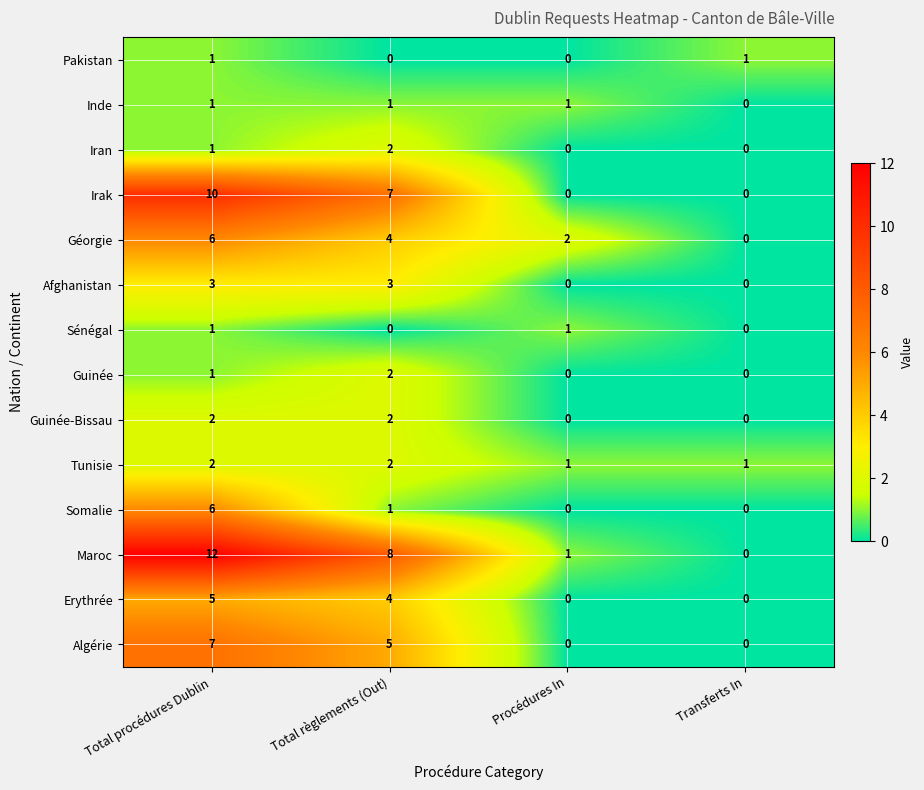

Which series has the largest range (max minus min)?

Maroc